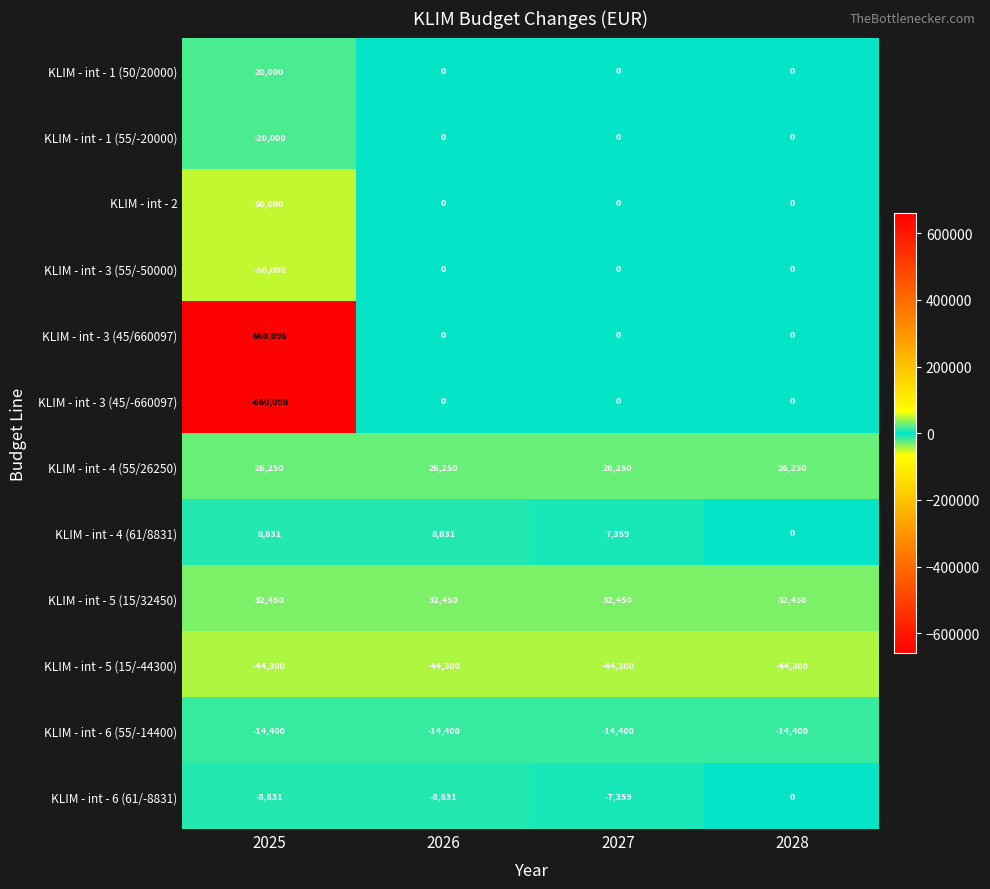

Count the number of categories in the chart.

4